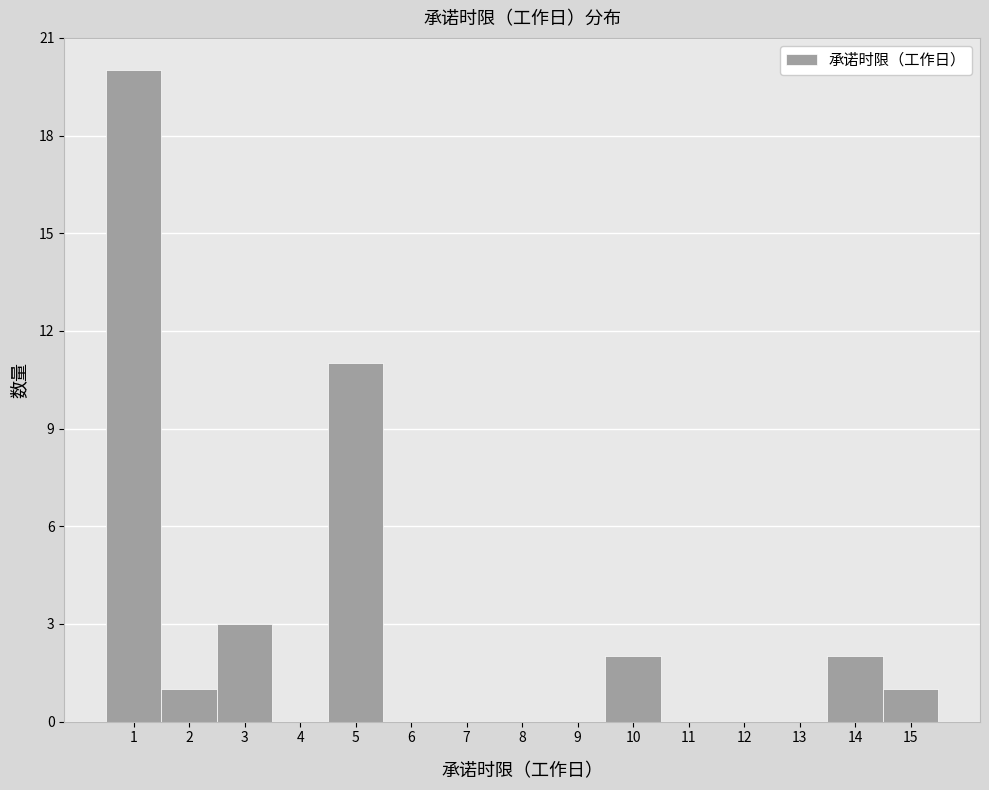

Reading left to right, transcribe this chart: for each bar, give the range it covers on the x-axis and its height. The values are not printed on the chart, so give them approximately, as read against the axis.

0.5 to 1.5: 20
1.5 to 2.5: 1
2.5 to 3.5: 3
3.5 to 4.5: 0
4.5 to 5.5: 11
5.5 to 6.5: 0
6.5 to 7.5: 0
7.5 to 8.5: 0
8.5 to 9.5: 0
9.5 to 10.5: 2
10.5 to 11.5: 0
11.5 to 12.5: 0
12.5 to 13.5: 0
13.5 to 14.5: 2
14.5 to 15.5: 1